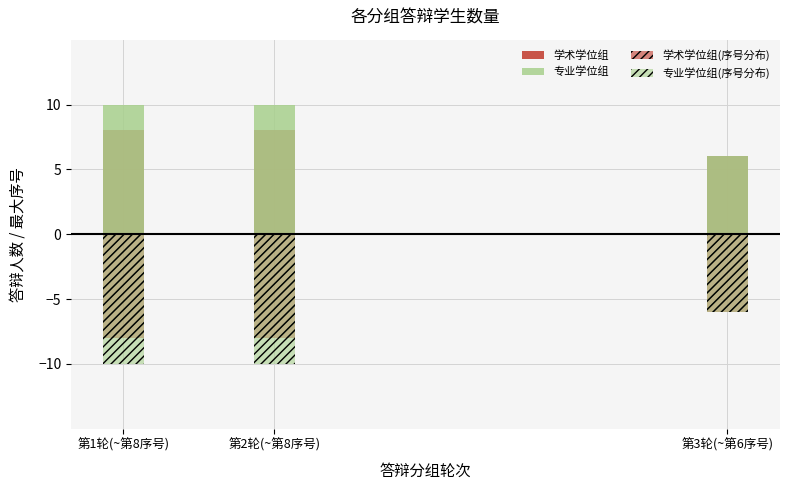

Reading left to right, extract all data points from this chart.

学术学位组: 8	8	6
专业学位组: 10	10	6
学术学位组(序号分布): -8	-8	-6
专业学位组(序号分布): -10	-10	-6